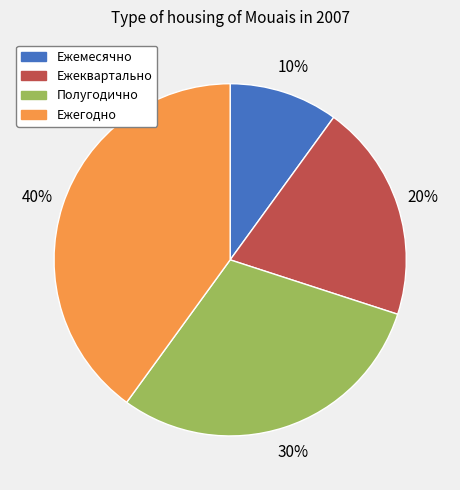

How many slices are in this pie chart?

4